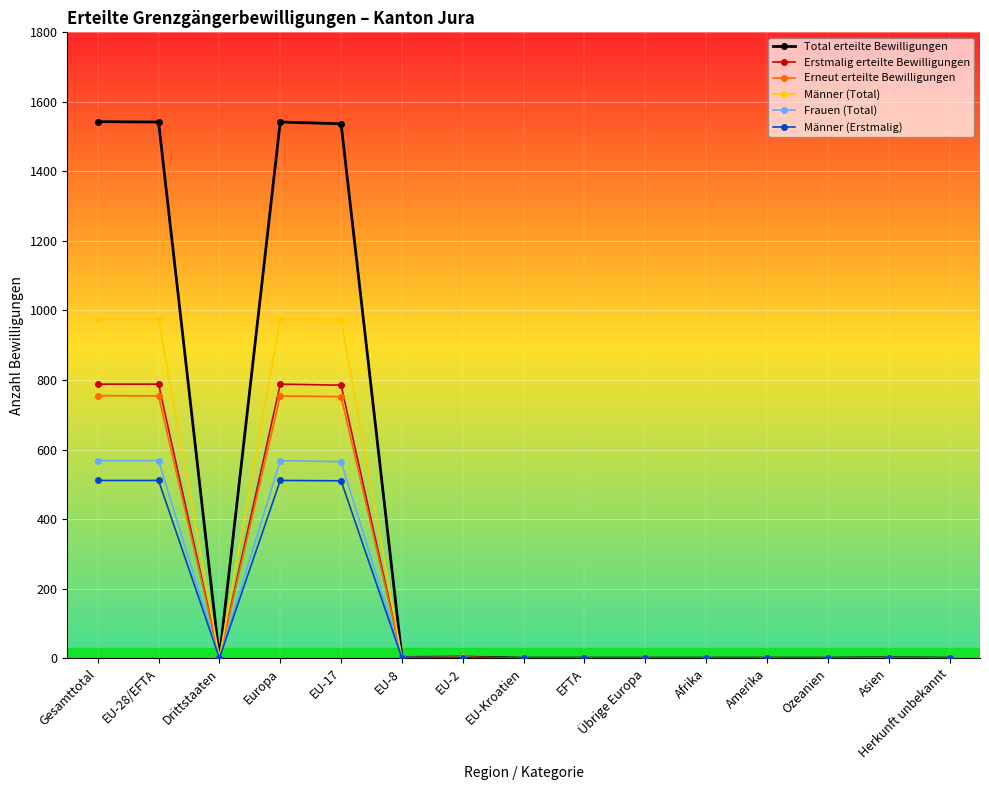

Is it true that Männer (Erstmalig) equals 0 at Afrika?

True